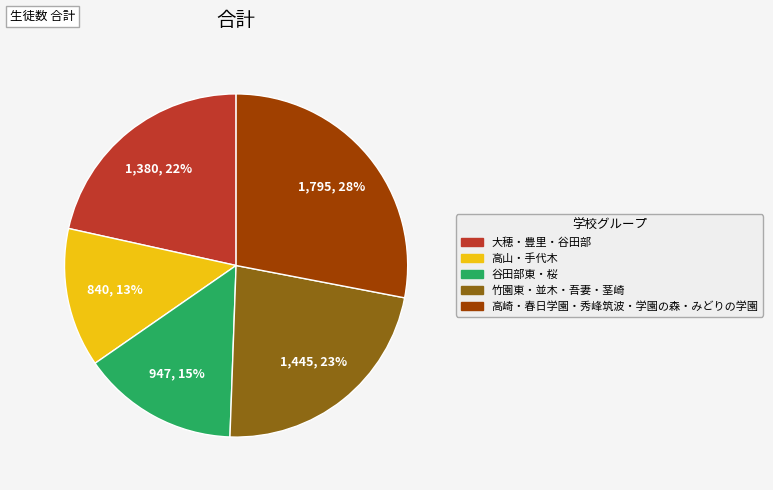

Is there a majority slice in this chart?

No